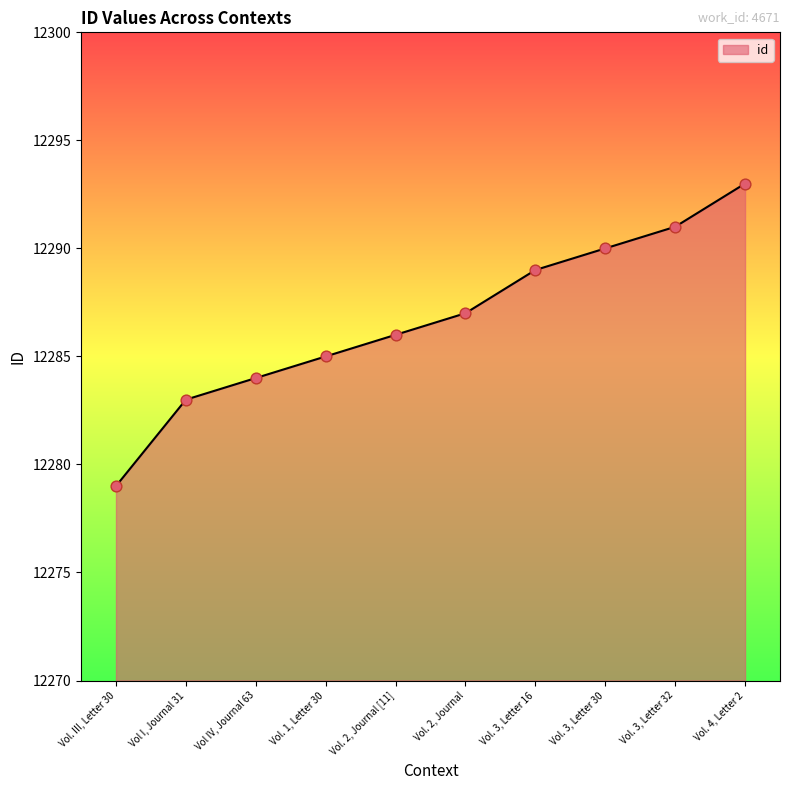

What is the ratio of the value at Vol. III, Letter 30 to the value at Vol. 3, Letter 16?

1.0